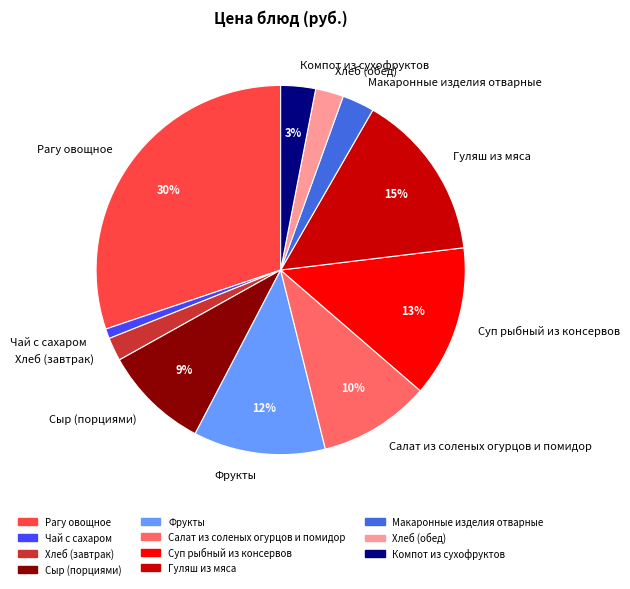

To the nearest percent, what portion does Макаронные изделия отварные represent?

3%